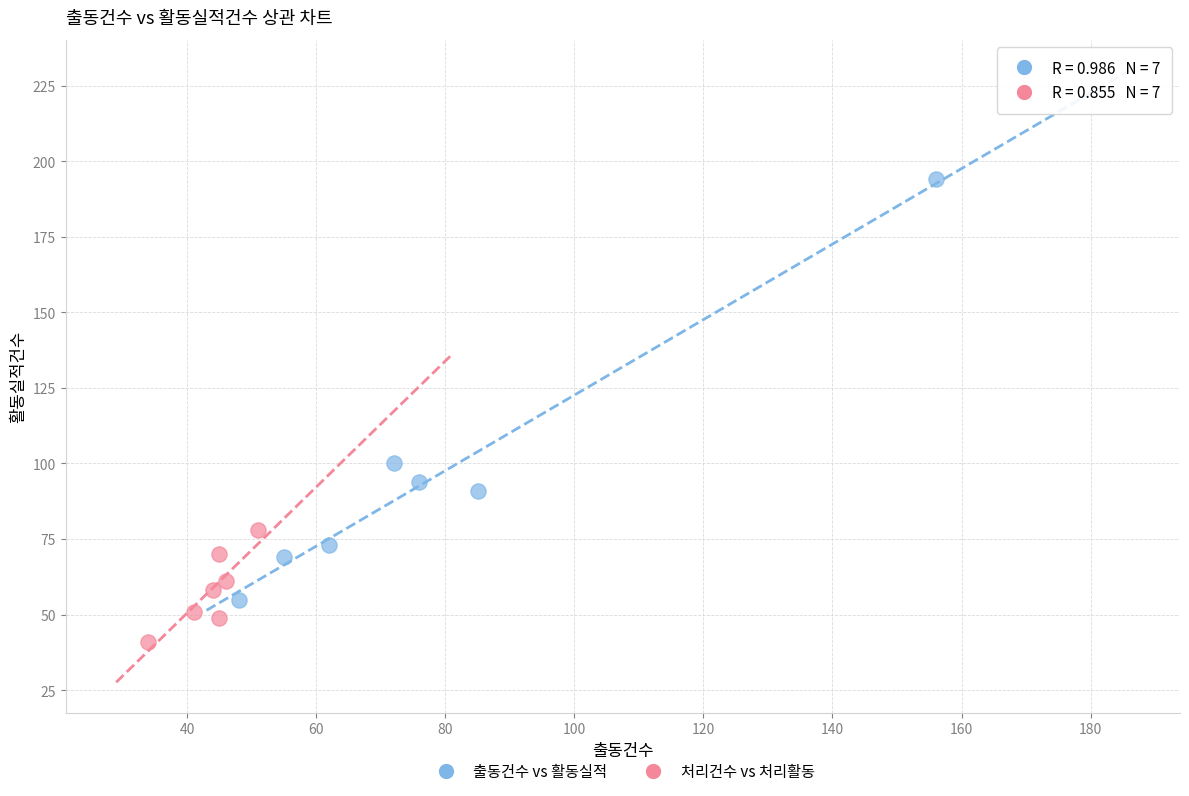

Which series contains the highest Y value?

출동건수 vs 활동실적